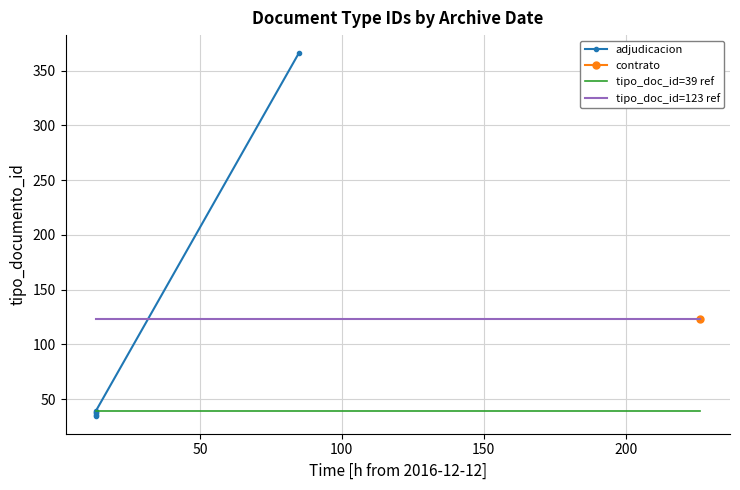

How many data points are less than 38?

3